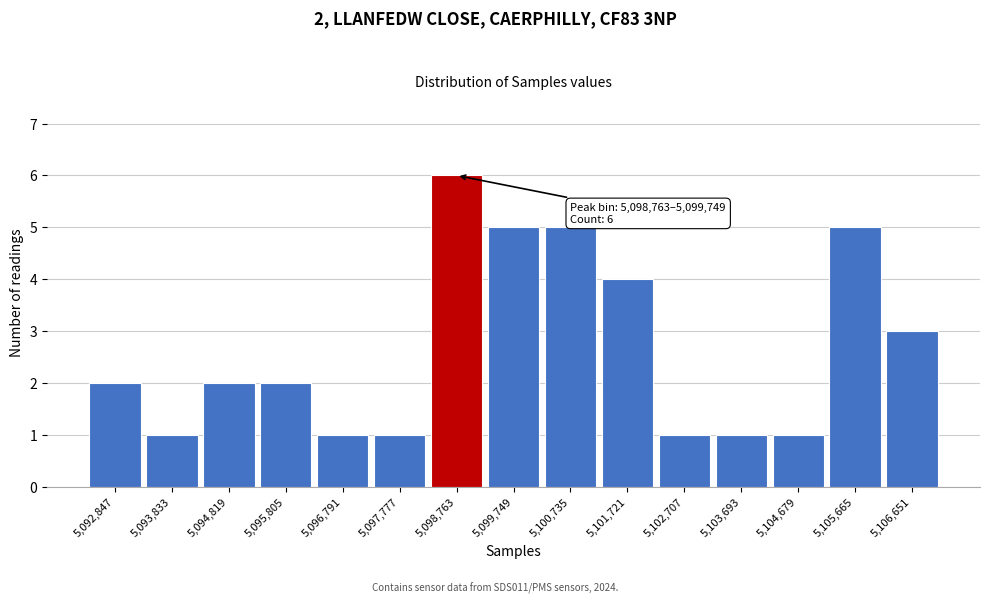

Reading left to right, list all the values displayed in this chart.

2	1	2	2	1	1	6	5	5	4	1	1	1	5	3